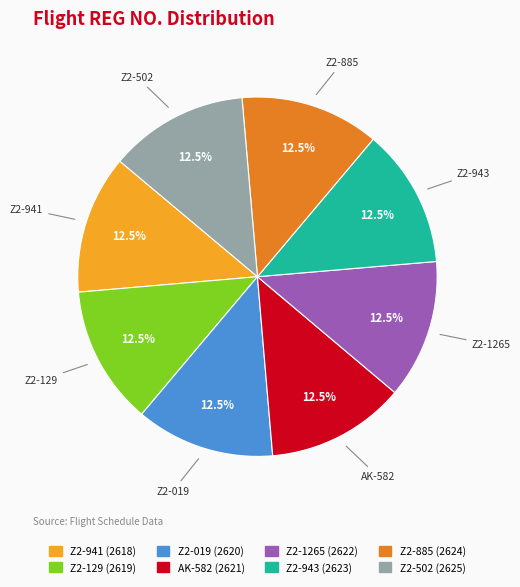

What percentage do AK-582 and Z2-943 together represent?

25.0%